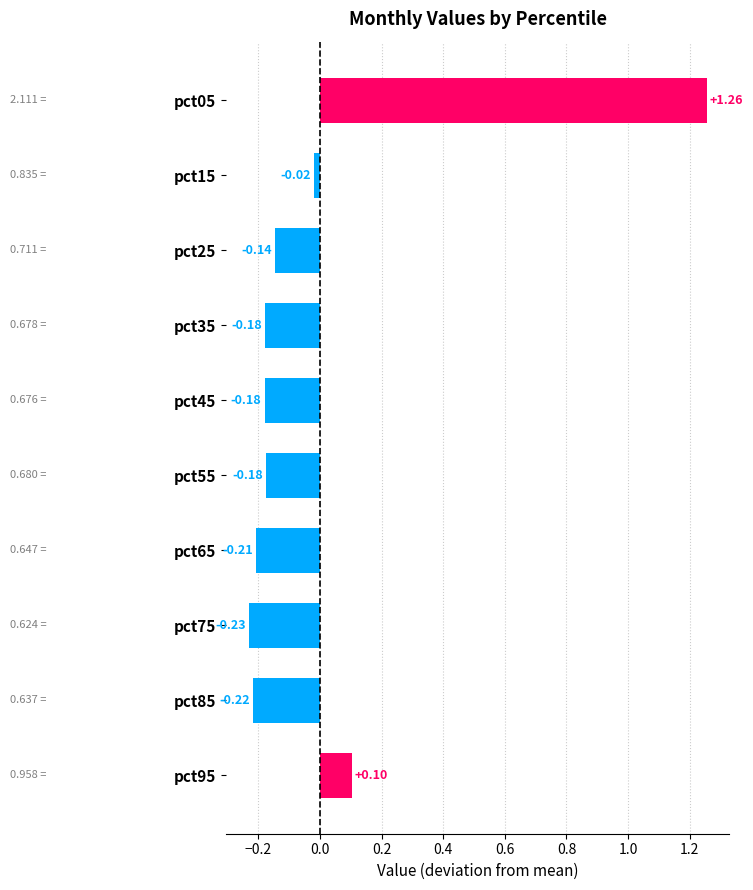

What is the change in value from pct05 to pct75?

-1.5